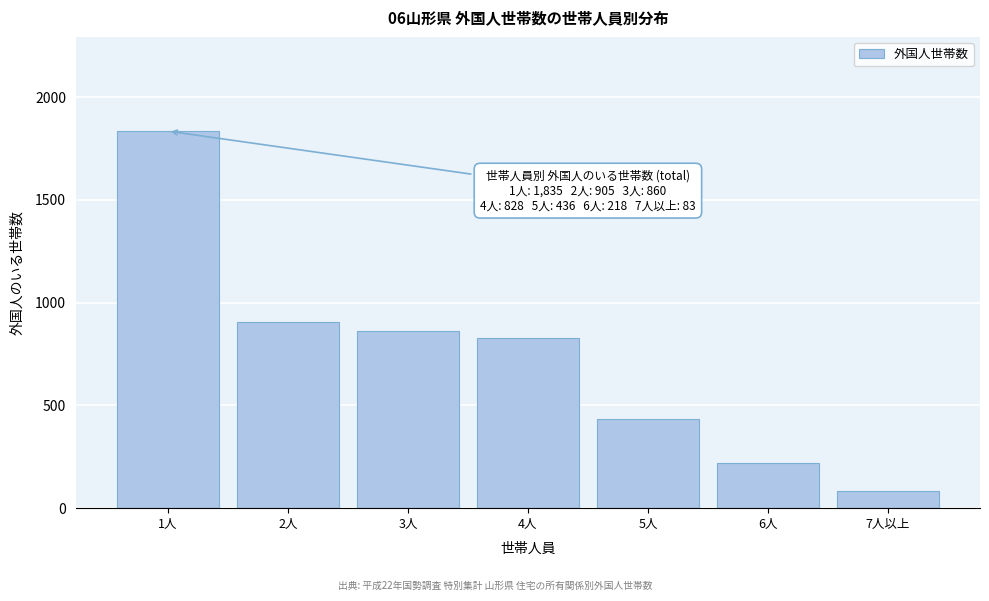

Reading right to left, list all the values displayed in this chart.

83	218	436	828	860	905	1835